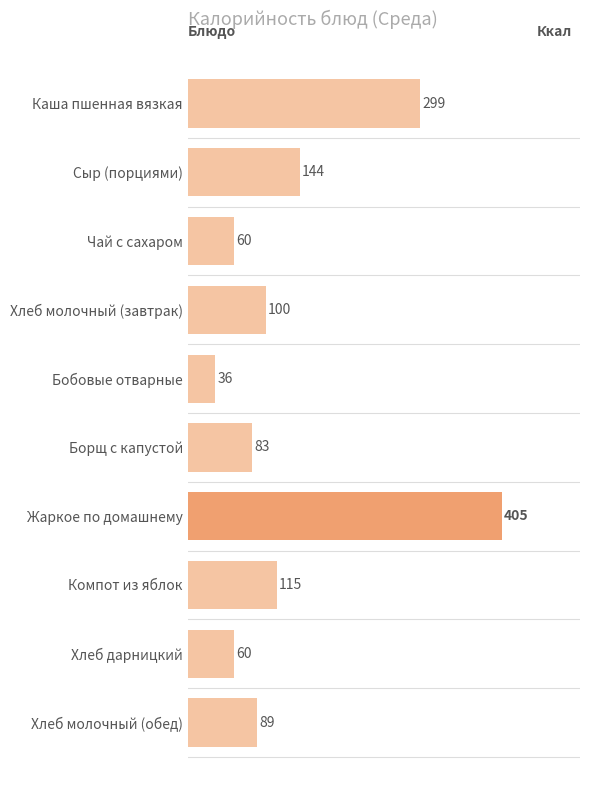

What is the label of the 3rd bar from the top?

Чай с сахаром